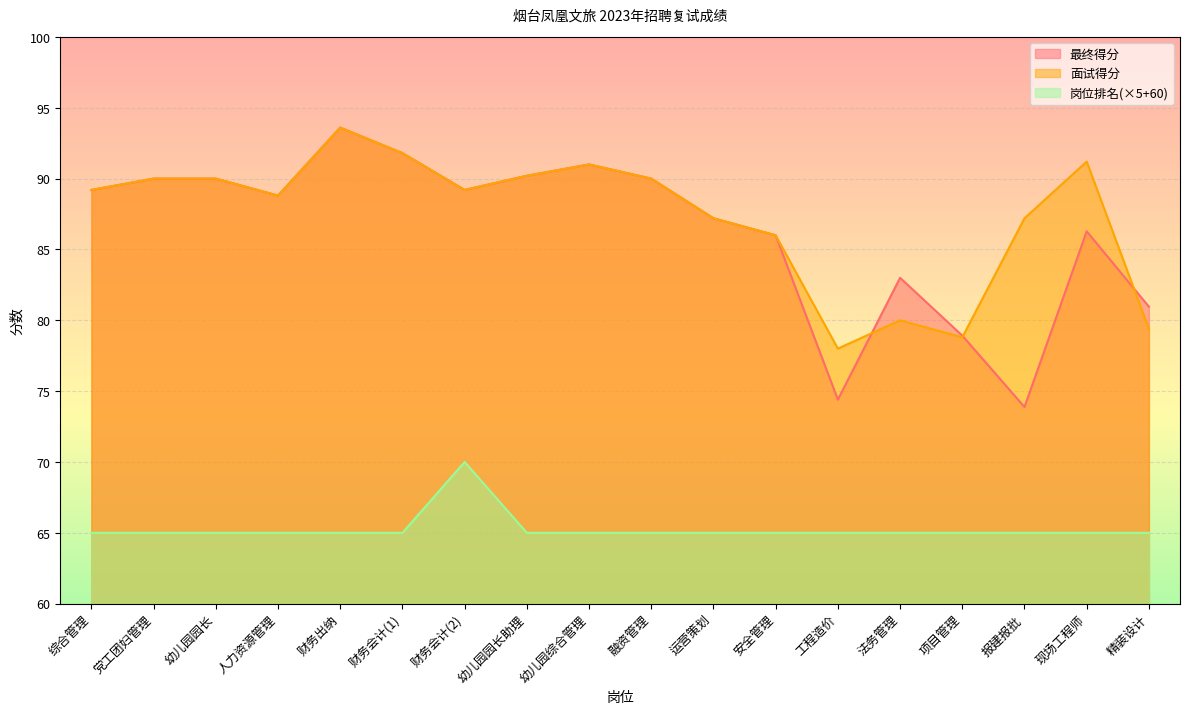

How many values in the 面试得分 series exceed 89?

10